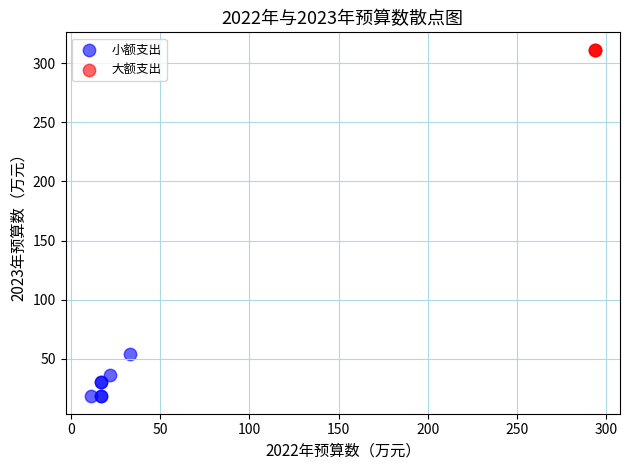

Which series reaches the maximum Y coordinate?

大额支出